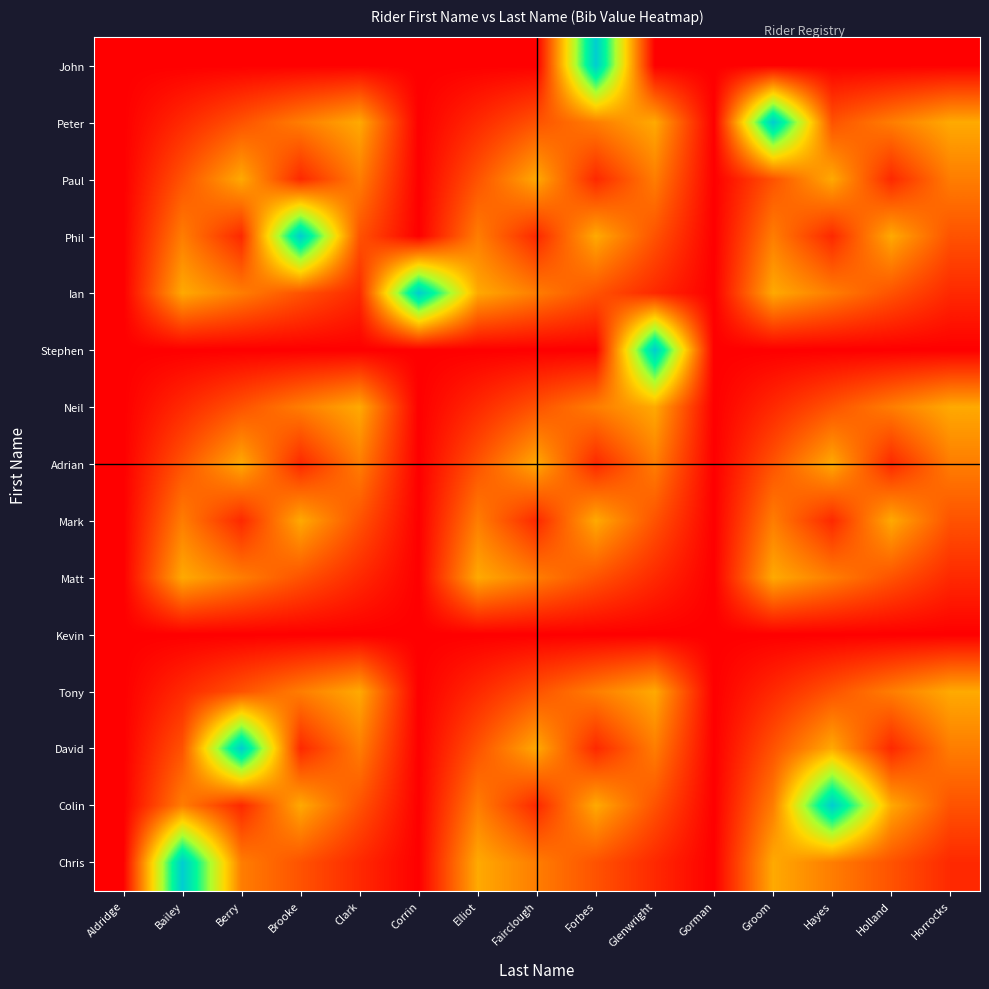

What is the difference between the highest and lowest values at Forbes?

1.0